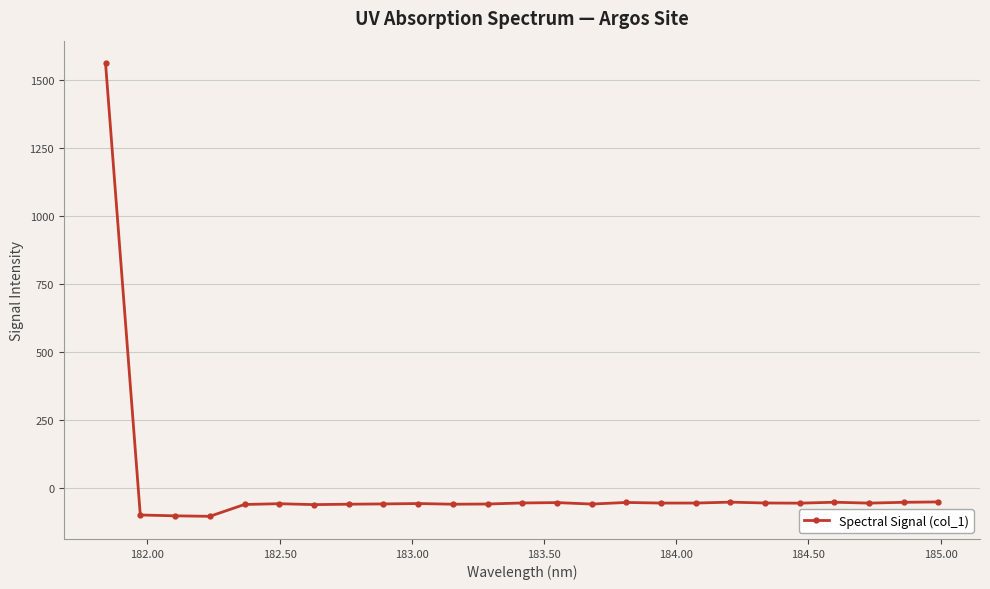

What is the minimum value shown in the chart?

-103.2